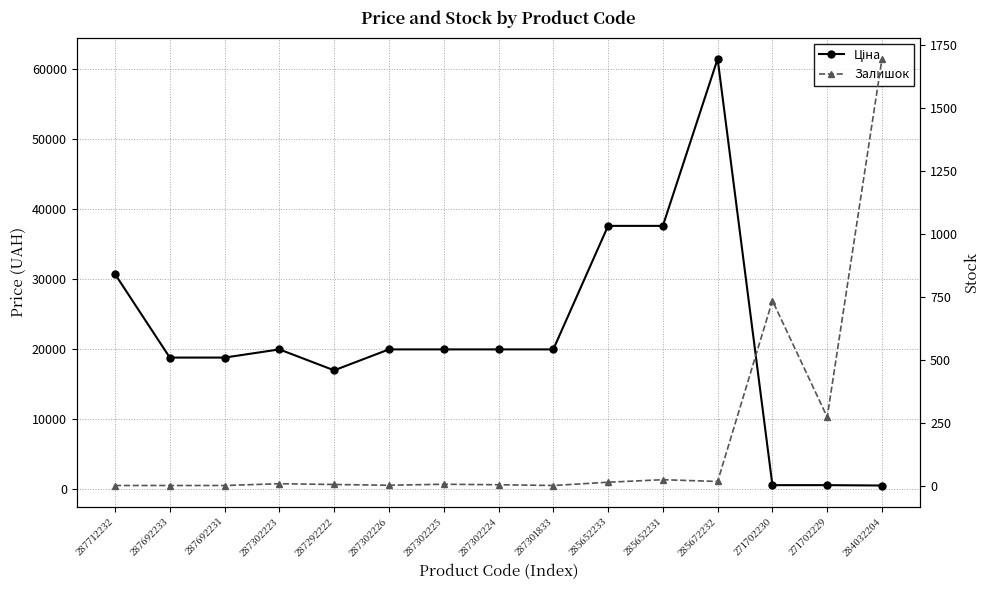

At 287292222, list the series in order from largest to smallest.

Ціна, Залишок